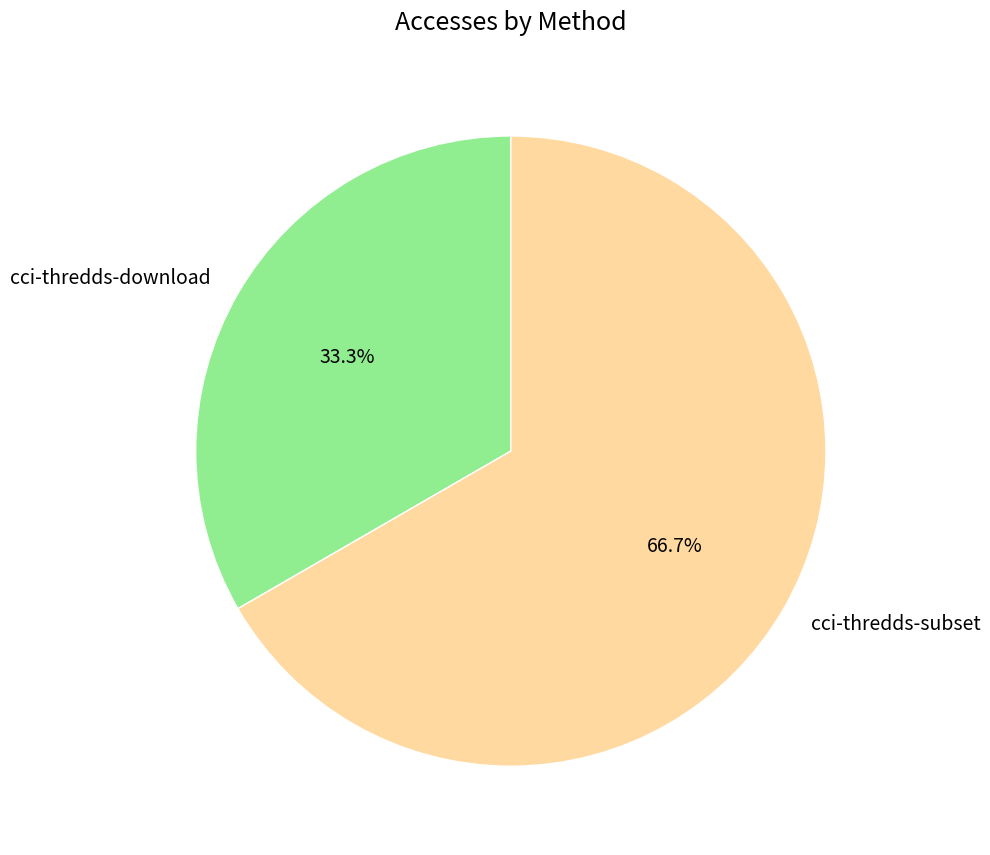

Approximately how many times larger is the value at cci-thredds-download compared to cci-thredds-subset?

0.5